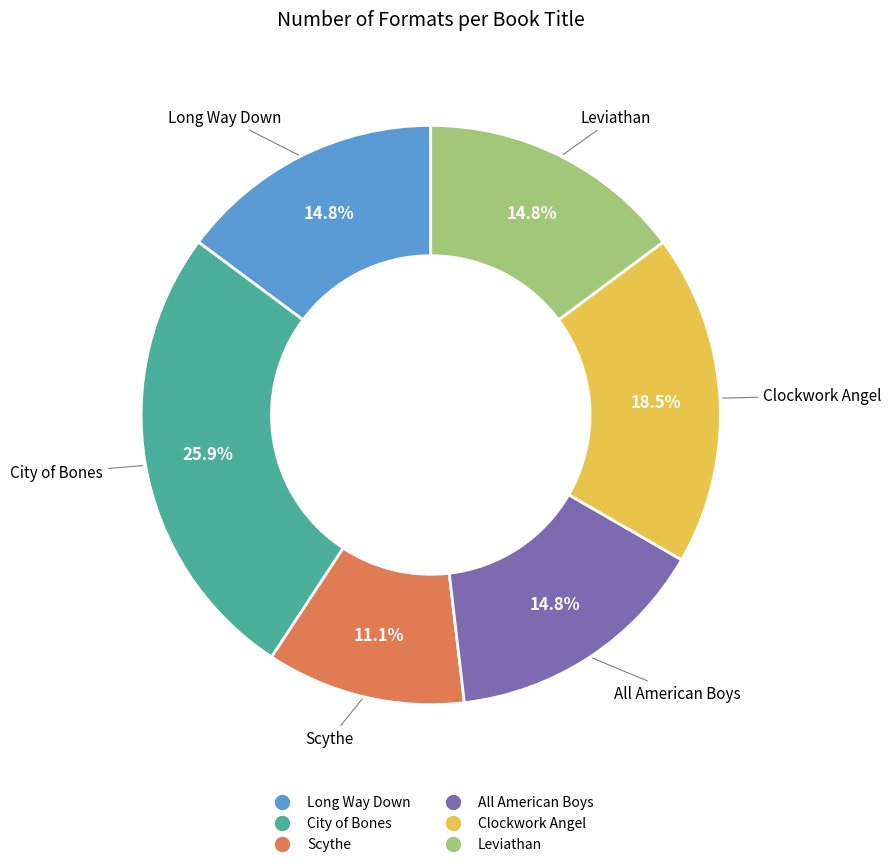

Is there a majority slice in this chart?

No